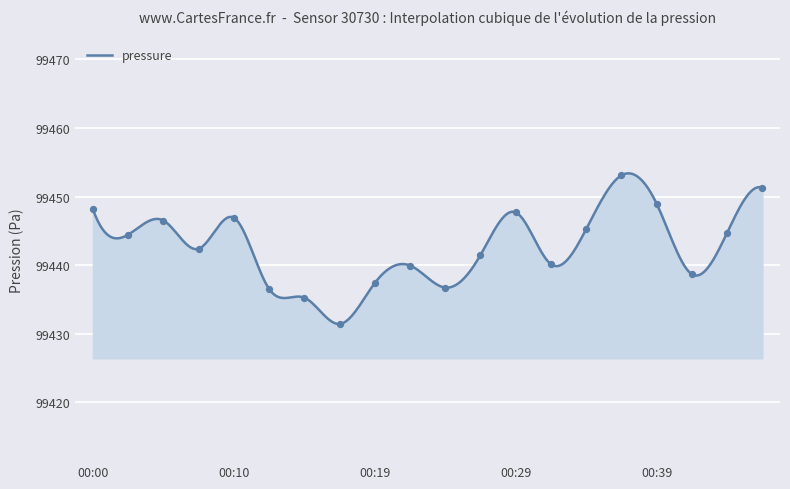

Between 00:22 and 00:36, which is larger?

00:36